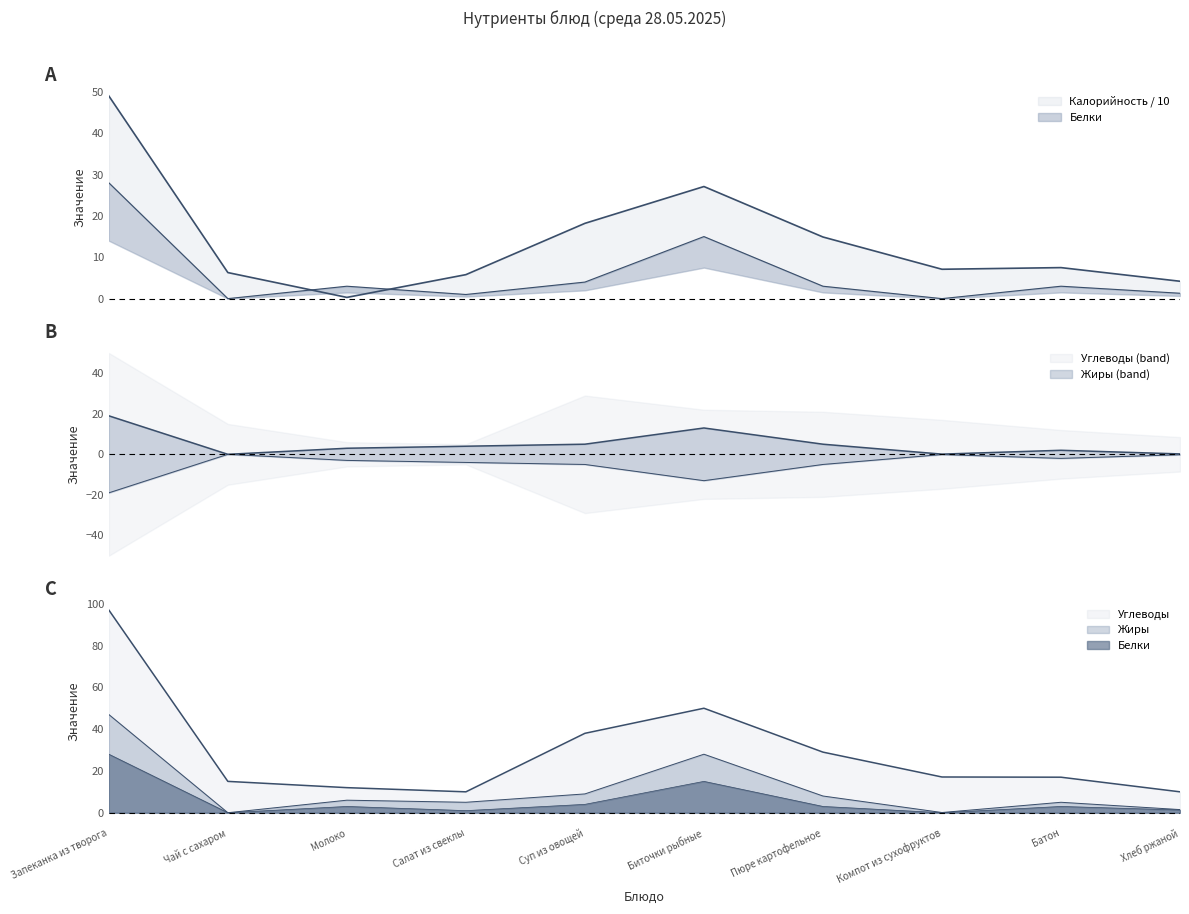

The Жиры series shows 5.0 at Пюре картофельное. True or false?

True